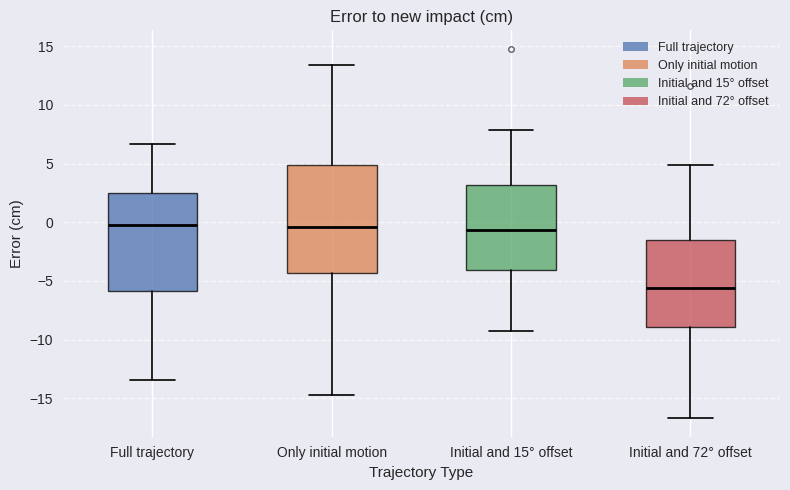

Comparing the boxes themselves (not the whiskers), which one is the tallest?

Only initial motion